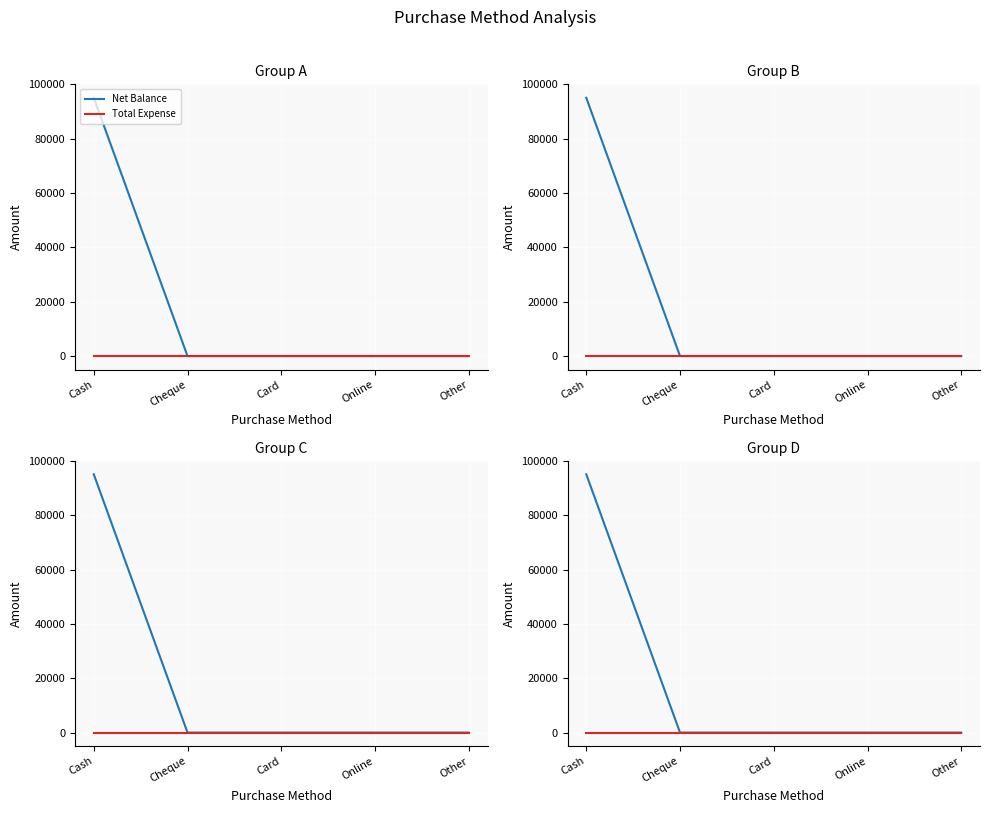

True or false: Total Expense and Net Balance cross at least once.

False